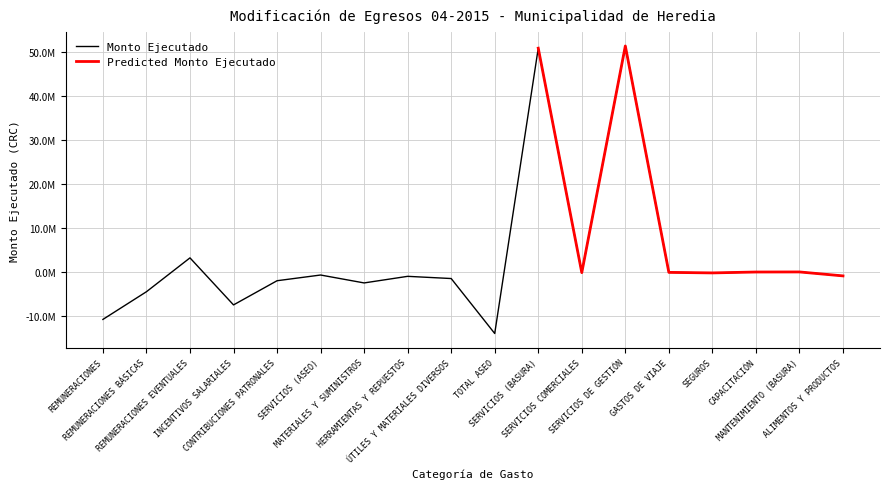

What is the value of the 13th point from the left?

51396086.9